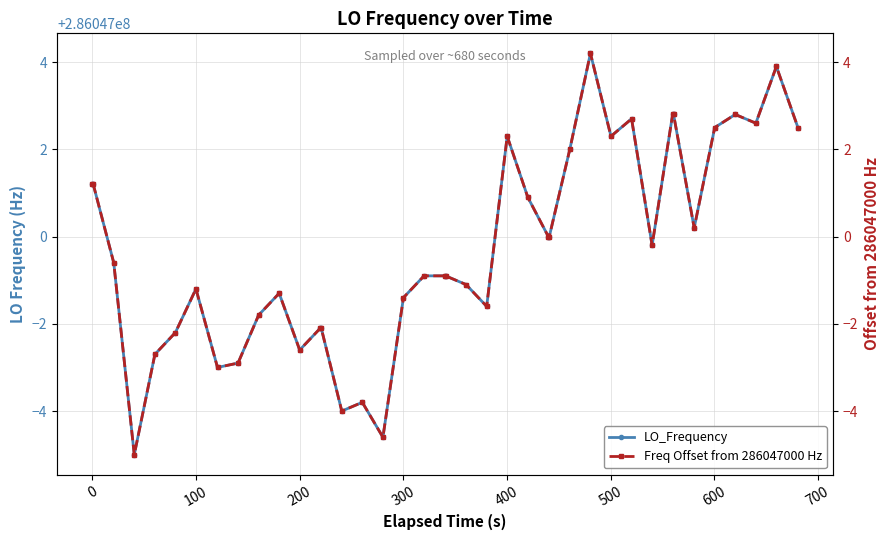

How many positive values does the Freq Offset from 286047000 Hz series have?

16